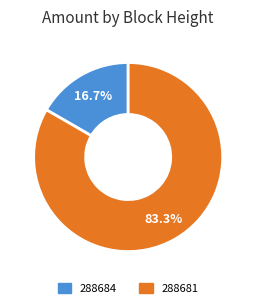

Which slice represents more than half of the pie?

288681